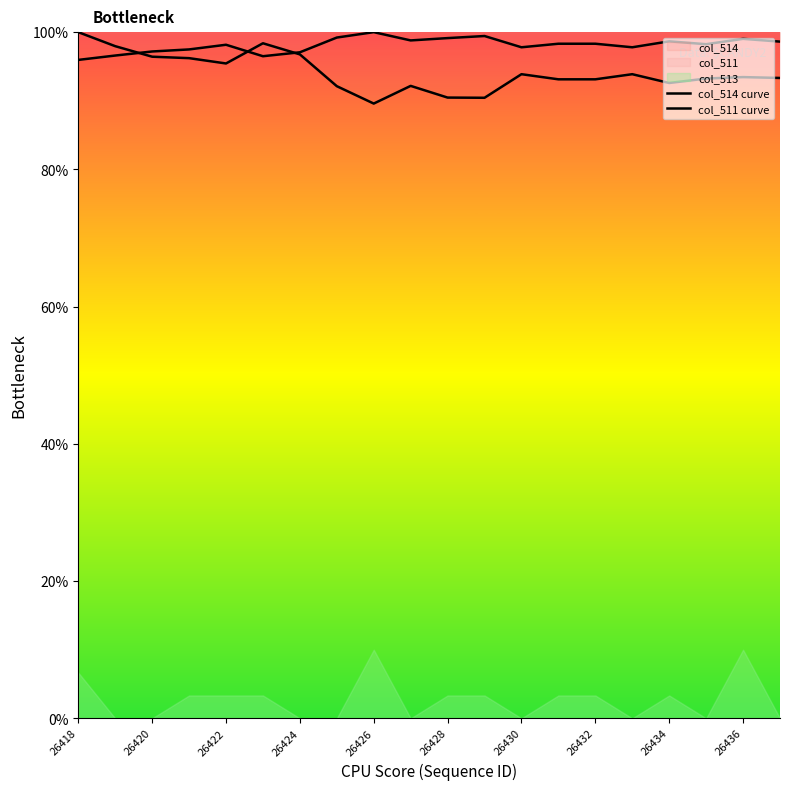

Read the col_511 curve value at 15.

93.9